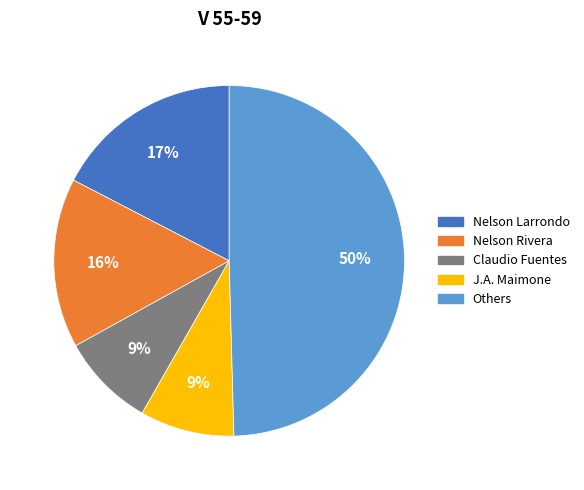

To the nearest percent, what is the difference between the largest and smallest slice percentages?

41%